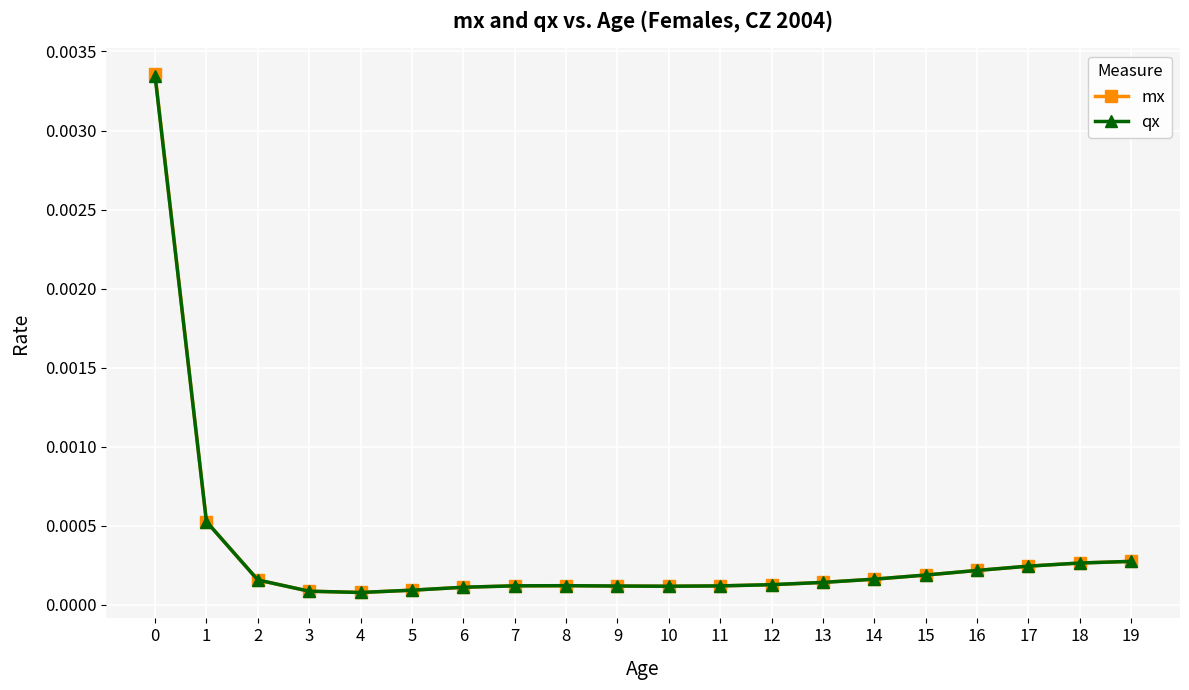

True or false: qx has more than 0 interior local peaks.

True